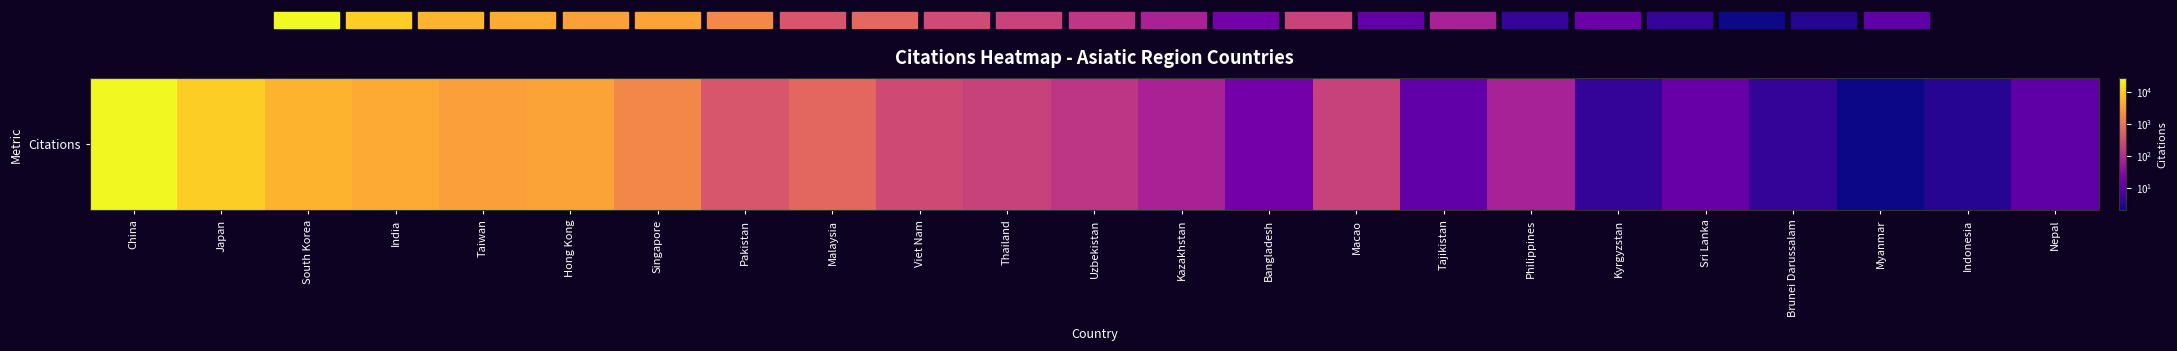

What is the approximate value at Pakistan?

387